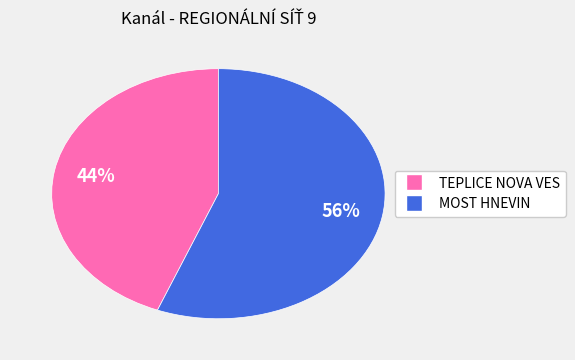

Is the sum of TEPLICE NOVA VES and MOST HNEVIN greater than half?

Yes